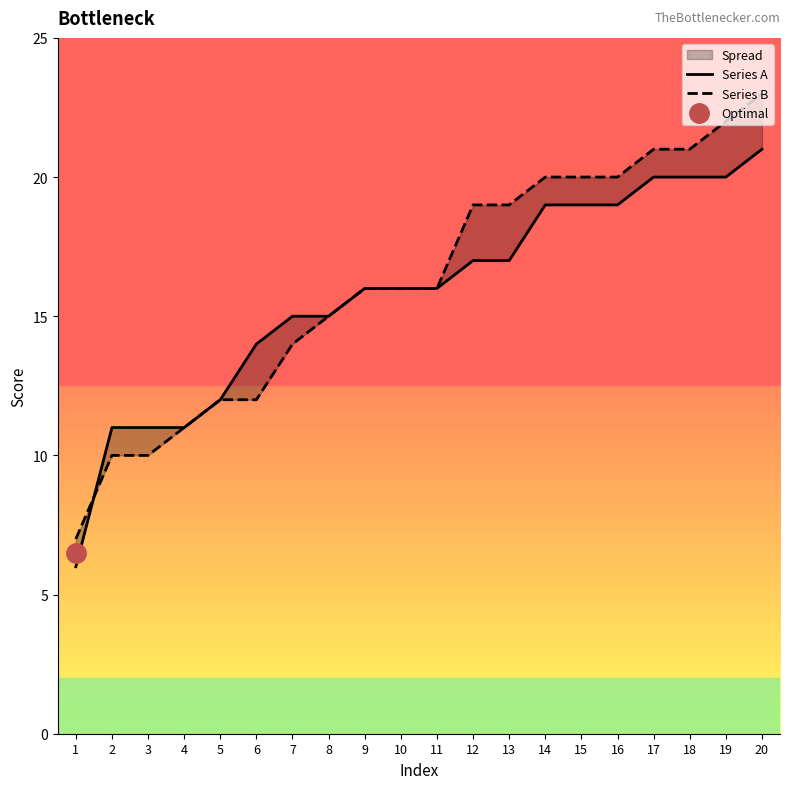

Reading left to right, what are all the values shown in this chart?

Series A: 6	11	11	11	12	14	15	15	16	16	16	17	17	19	19	19	20	20	20	21
Series B: 7	10	10	11	12	12	14	15	16	16	16	19	19	20	20	20	21	21	22	23